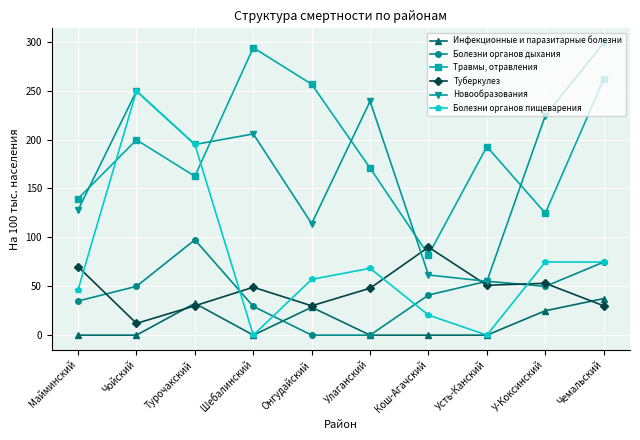

How many times do Болезни органов пищеварения and Травмы, отравления cross each other?

2